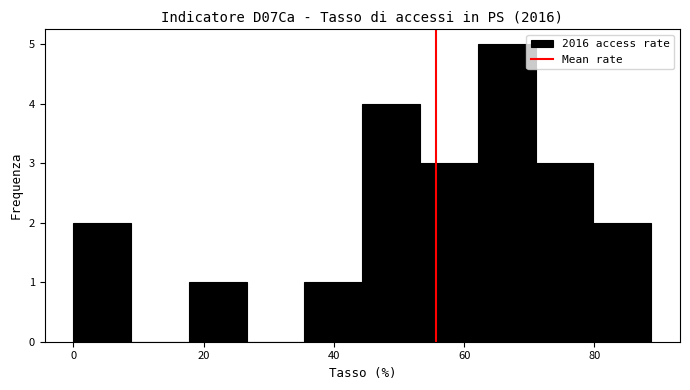

Reading left to right, list every bar in this chart as the range it spans on the x-axis followed by its height. Neither the bar edges nor the heights are printed on the chart, so give them approximately, as read against the axes.

0 to 8: 2
8 to 18: 0
18 to 26: 1
26 to 36: 0
36 to 44: 1
44 to 54: 4
54 to 62: 3
62 to 70: 5
70 to 80: 3
80 to 88: 2